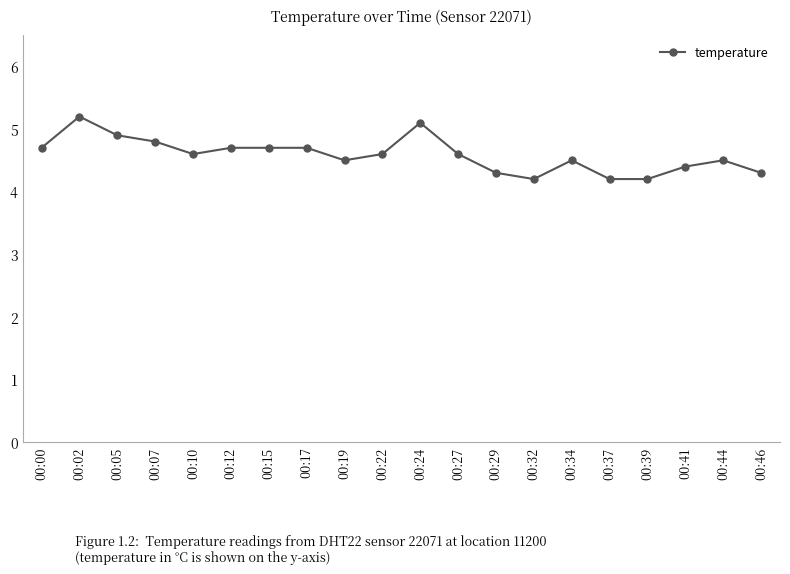

Count the number of data series in this chart.

1